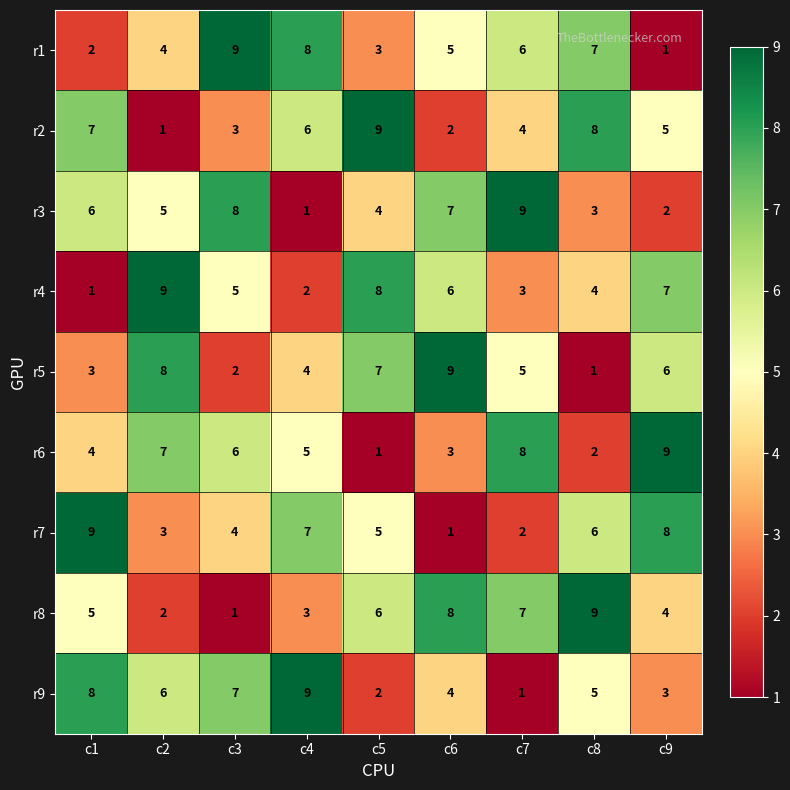

At c3, list the series in order from largest to smallest.

r1, r3, r9, r6, r4, r7, r2, r5, r8